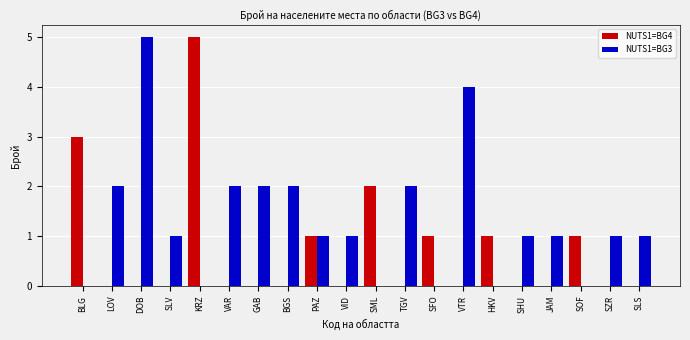

Is the value of NUTS1=BG4 at DOB greater than the value of NUTS1=BG3 at BGS?

No